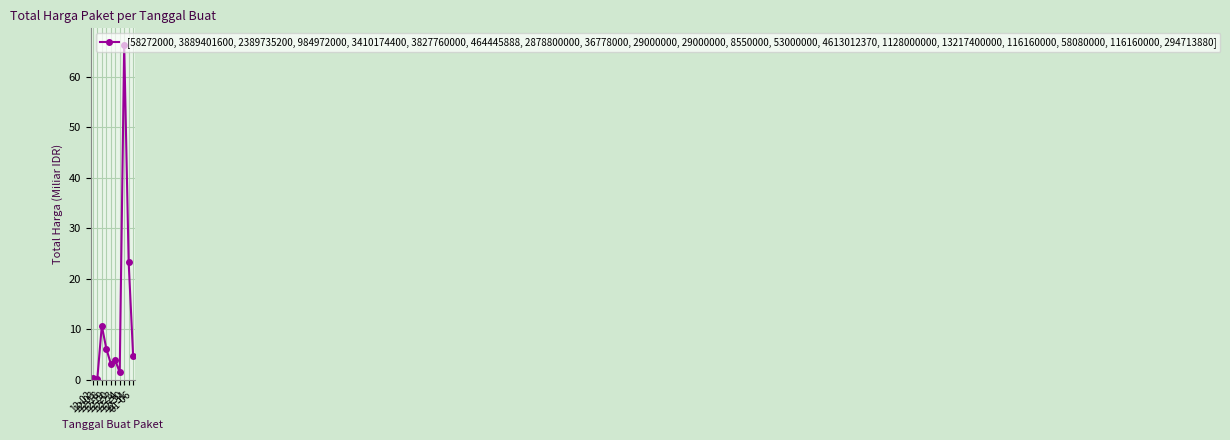

Which label corresponds to the largest value in the chart?

12-30